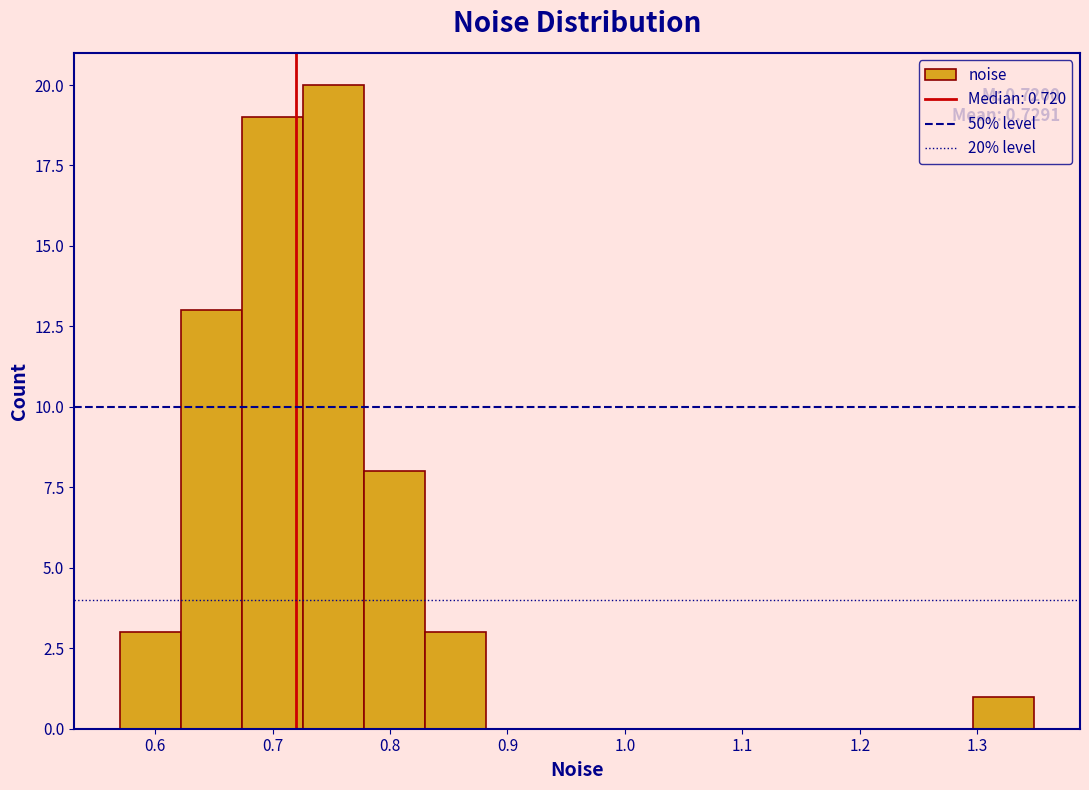

Which range on the x-axis has the tallest bar?

0.73 to 0.78